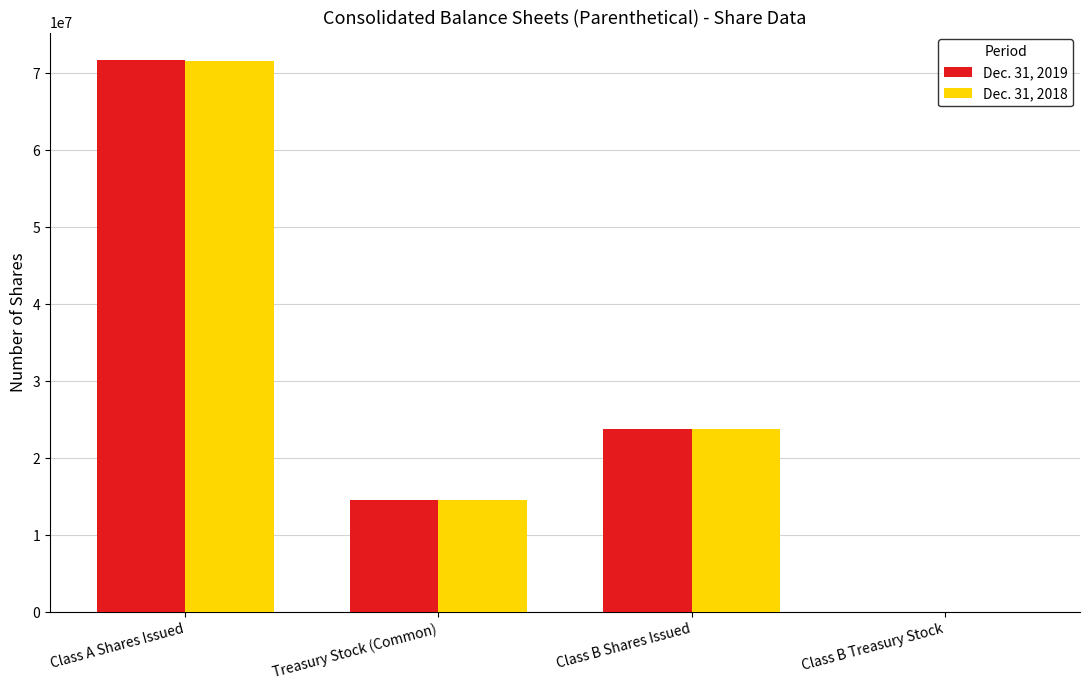

Reading left to right, extract all data points from this chart.

Dec. 31, 2019: 71727061	14592888	23793669	0
Dec. 31, 2018: 71675379	14592888	23793669	0